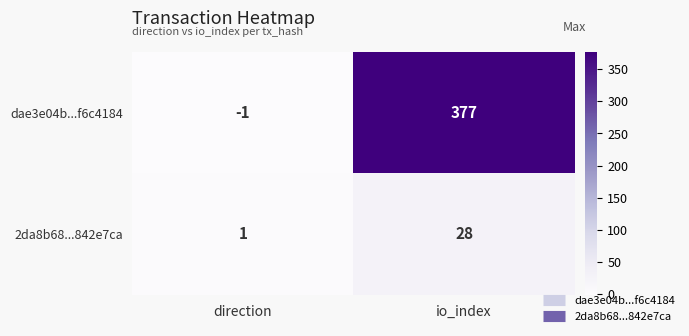

What is the sum of all dae3e04b...f6c4184 values?

376